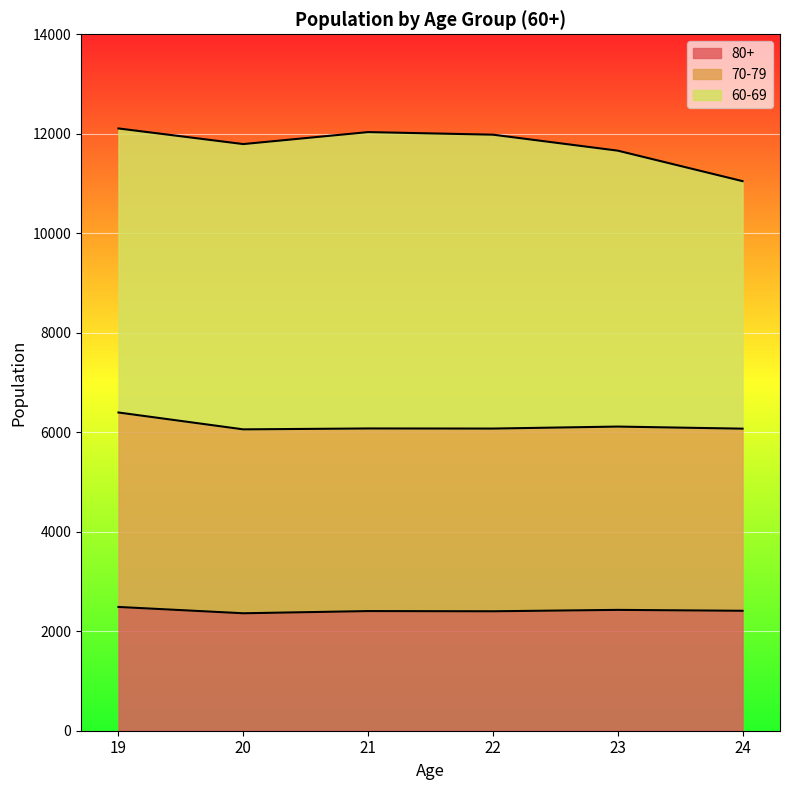

How many lines are shown in the chart?

3